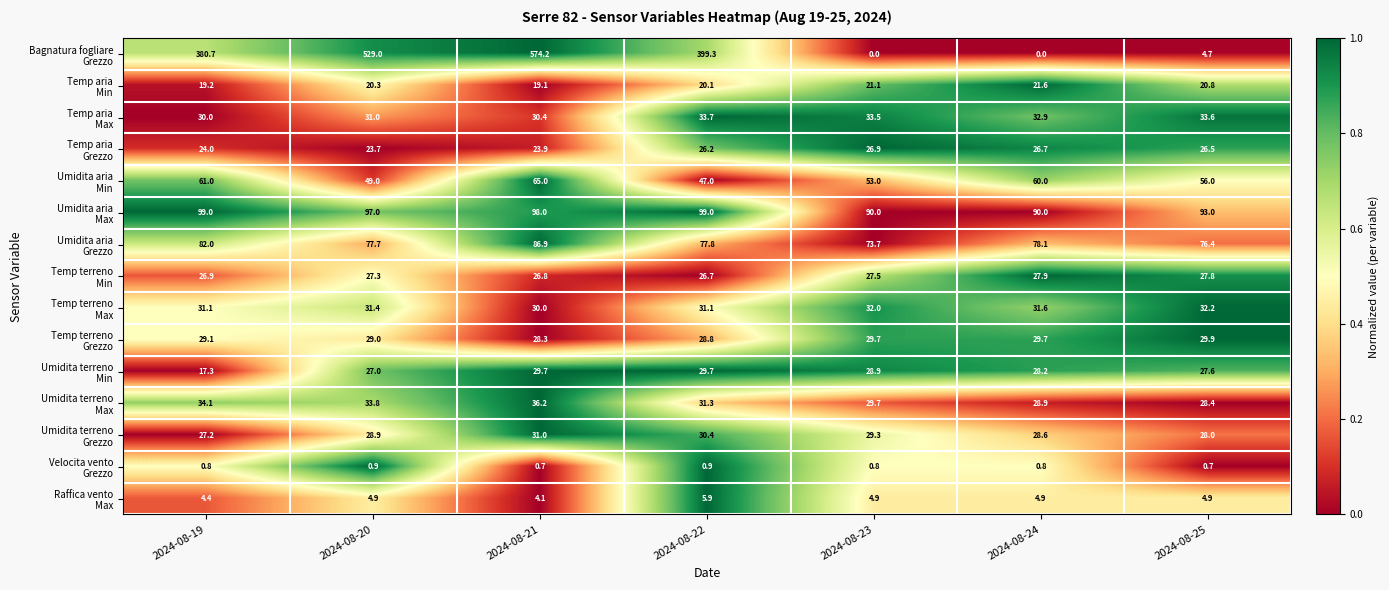

What is the spread (max minus min) of values at 2024-08-21?

573.5